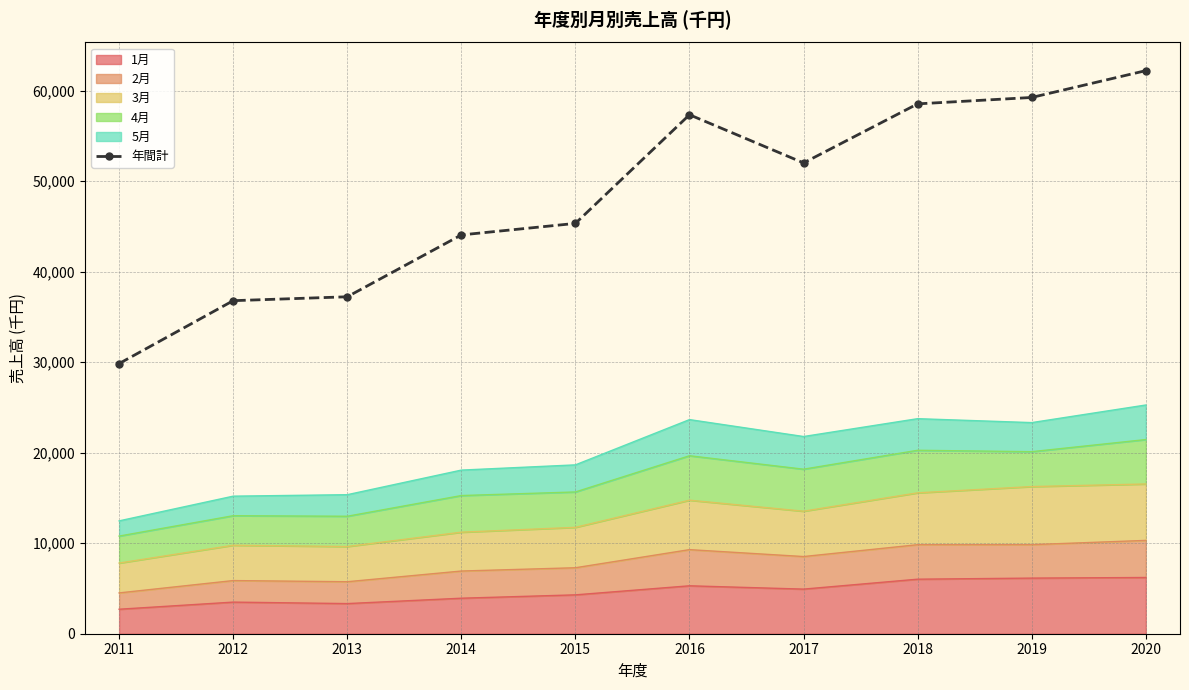

The value at 2011 is 38916. True or false?

False